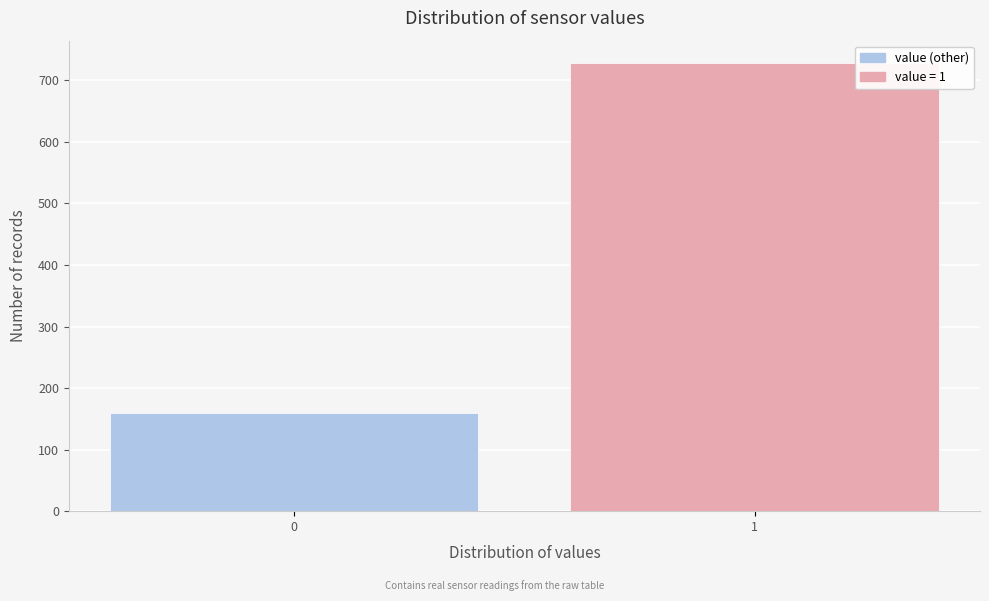

Reading left to right, transcribe all the data shown in this chart.

0=159	1=728